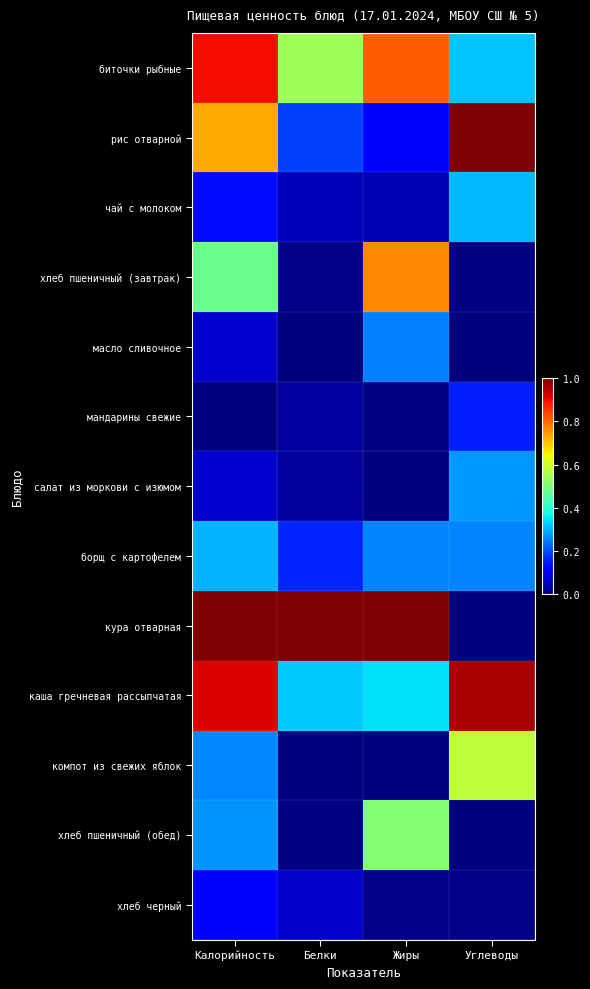

Which series has the widest spread of values?

кура отварная